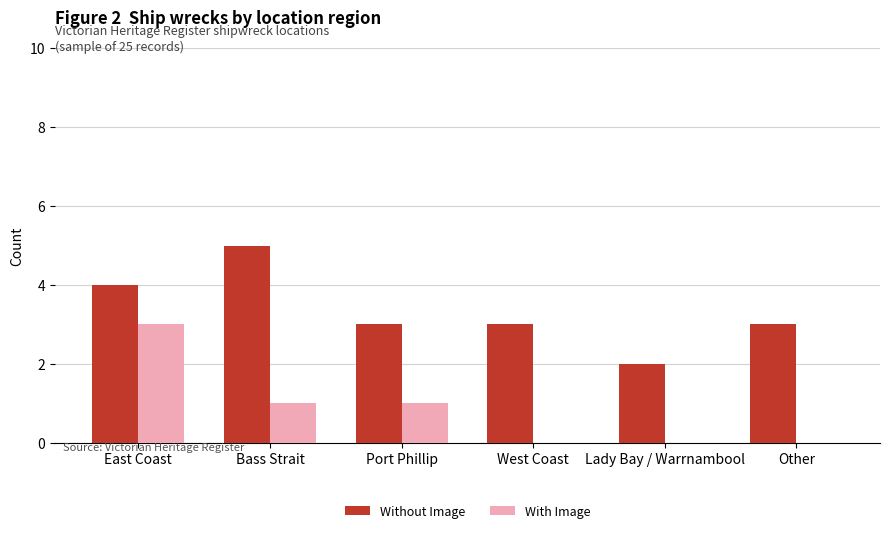

What is the approximate value of With Image at East Coast?

3